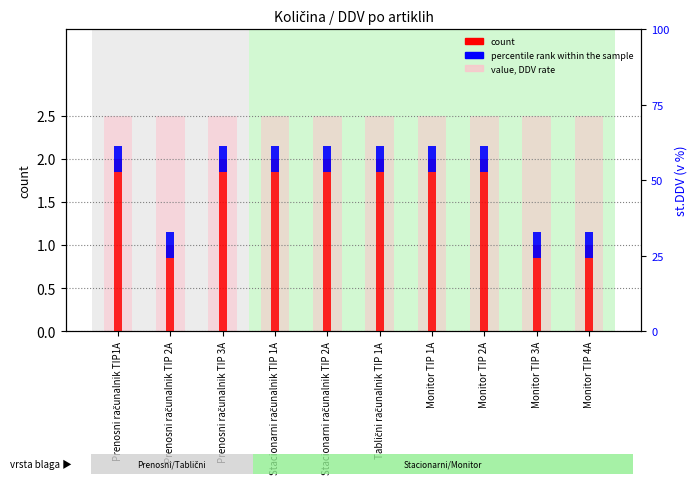

What is the spread (max minus min) of values at Prenosni računalnik TIP 2A?

2.2